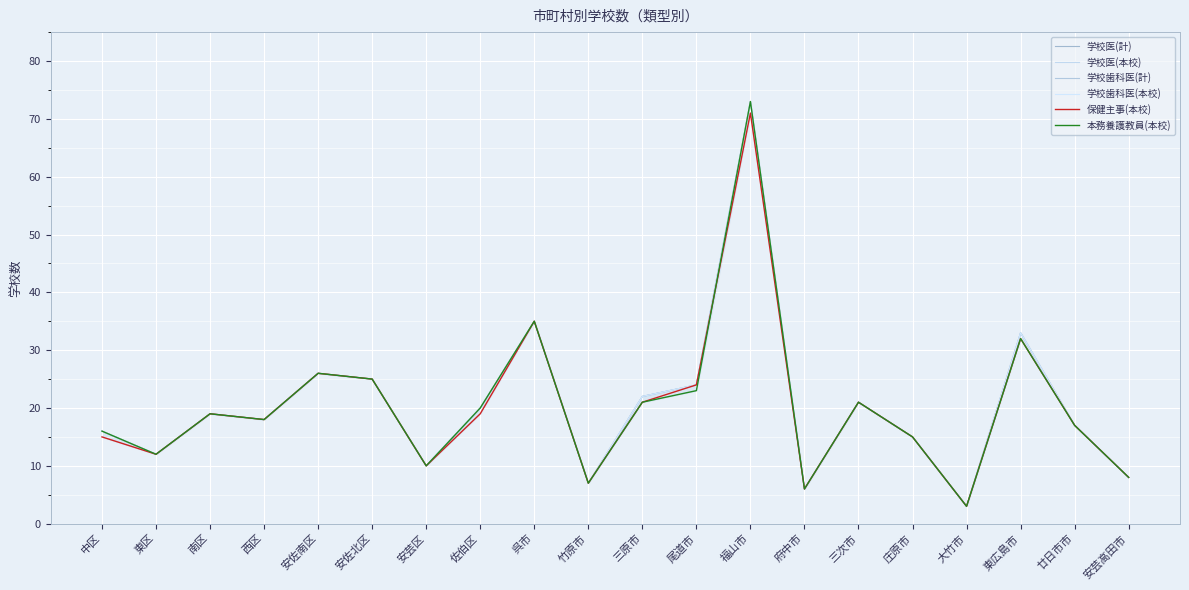

In 学校歯科医(本校), how many points are higher than both neighbors (excluding endpoints)?

6